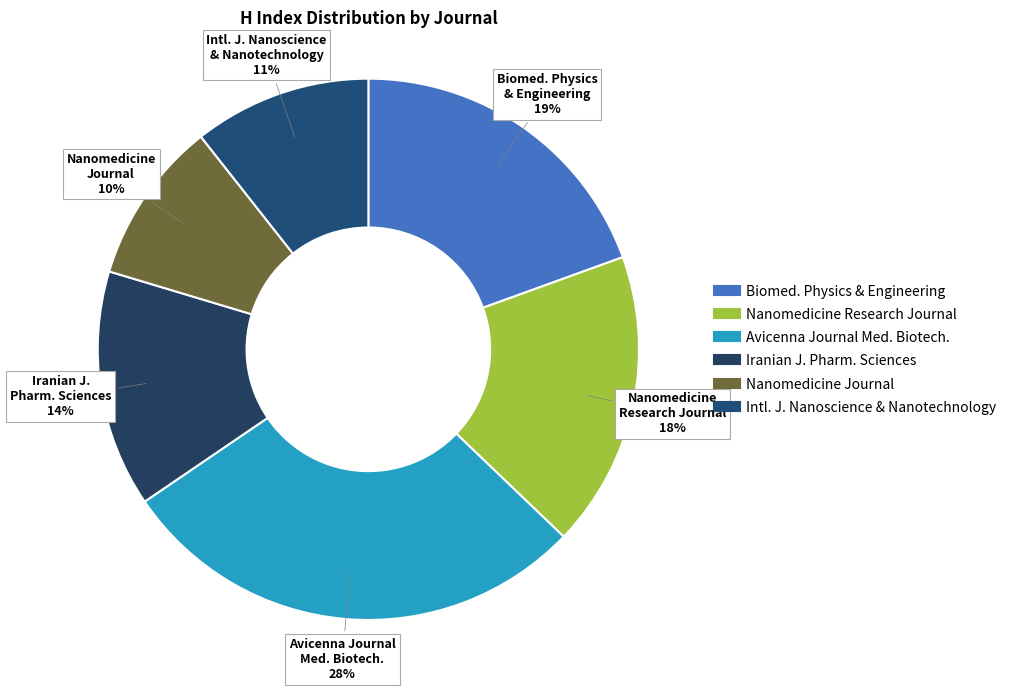

Rank the categories by value from highest to lowest.

Avicenna Journal of Medical Biotechnology, Journal of Biomedical Physics and Engineering, Nanomedicine Research Journal, Iranian Journal of Pharmaceutical Sciences, International Journal of Nanoscience and Nanotechnology, Nanomedicine Journal